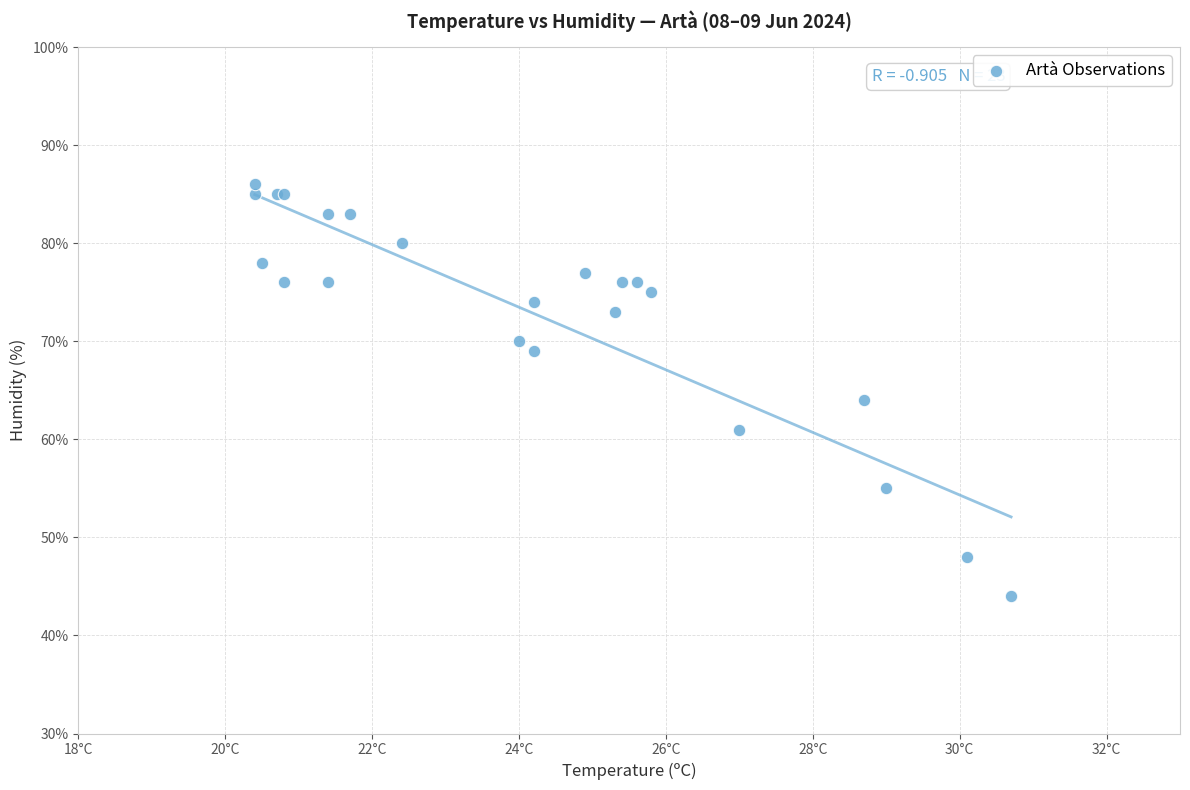

What Y value in the scatter plot is closest to 65?

64